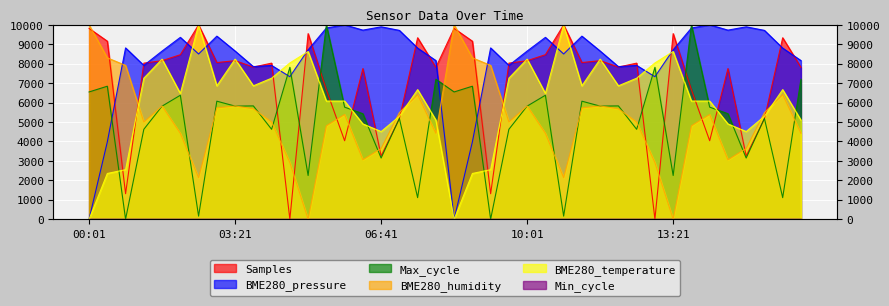

Where is the first local minimum for BME280_pressure?

01:16